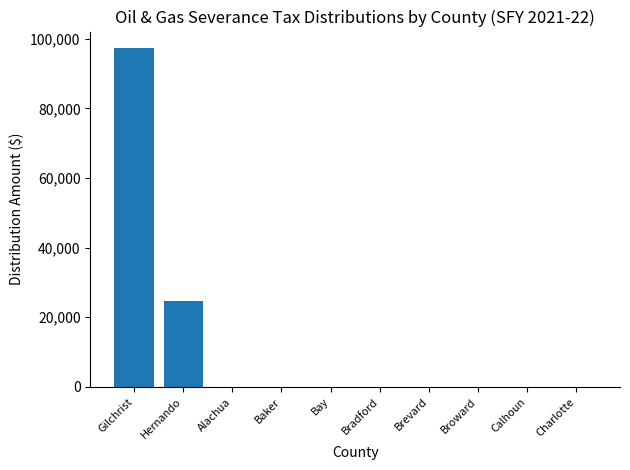

What is the sum of the values at Gilchrist and Broward?

97194.2